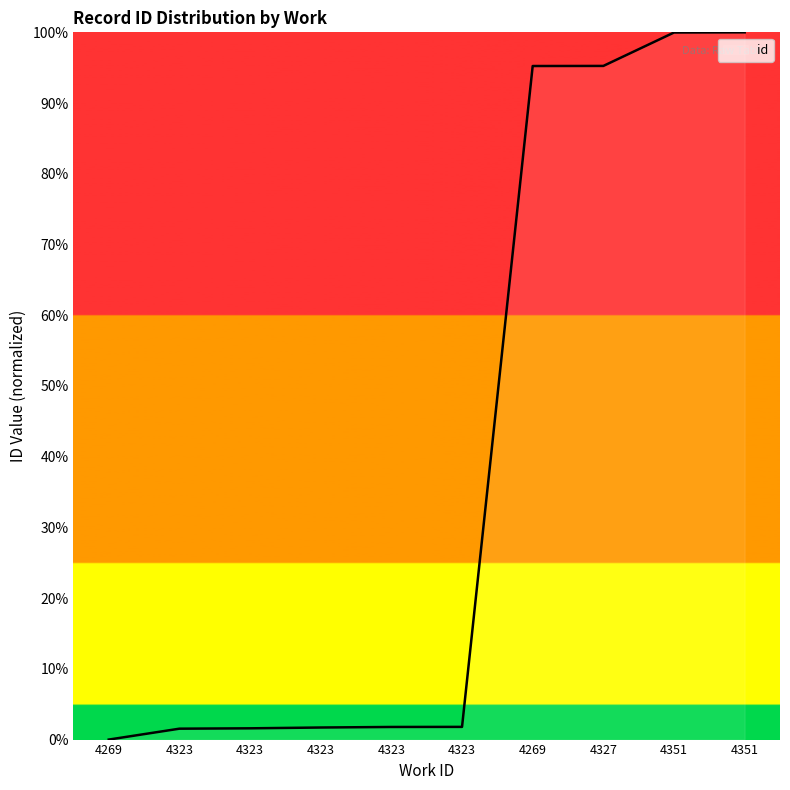

What is the sum of the values at 4323 and 4269?

96.8